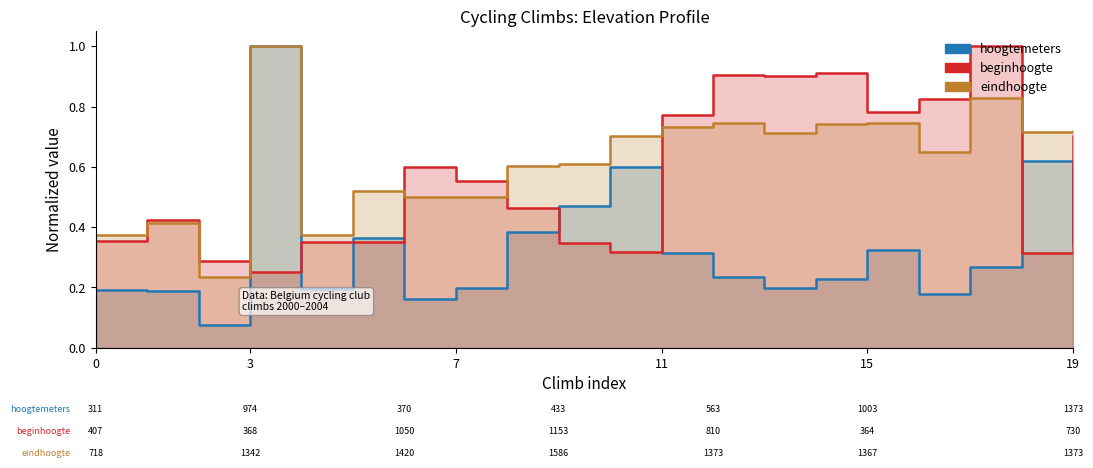

What is the average value of the eindhoogte series?

0.6